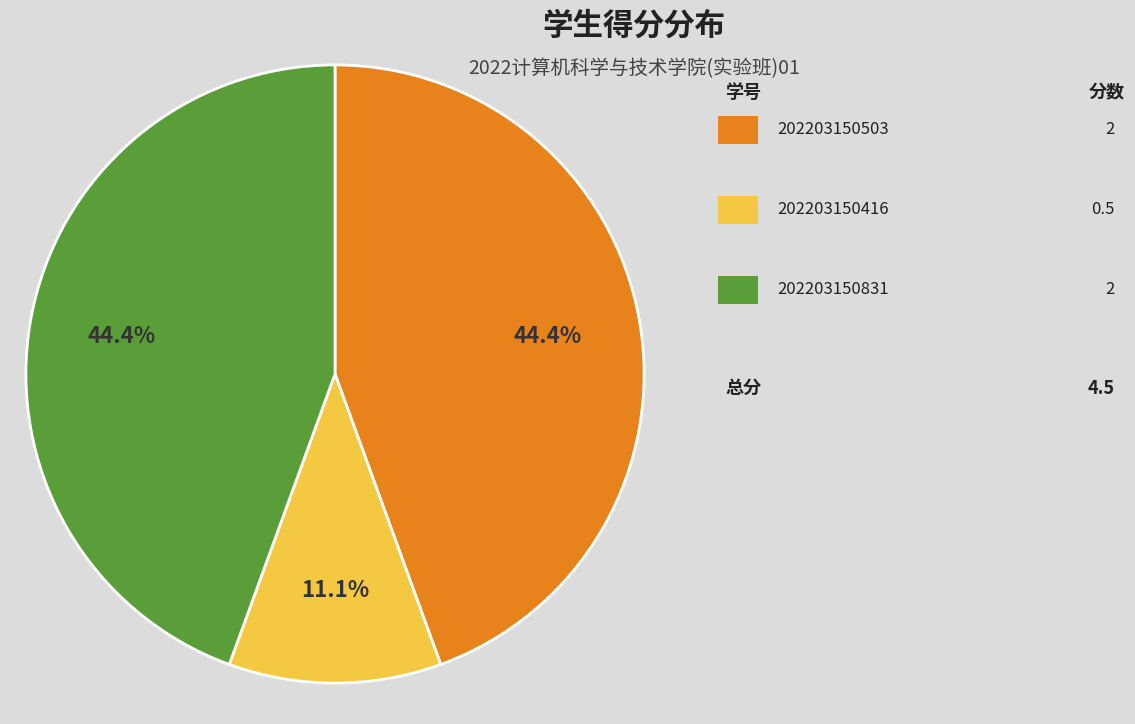

Does any single category account for the majority?

No